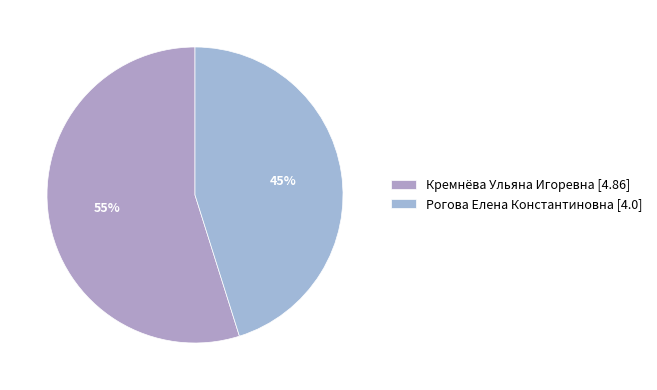

To the nearest percent, what is the difference between the largest and smallest slice percentages?

10%